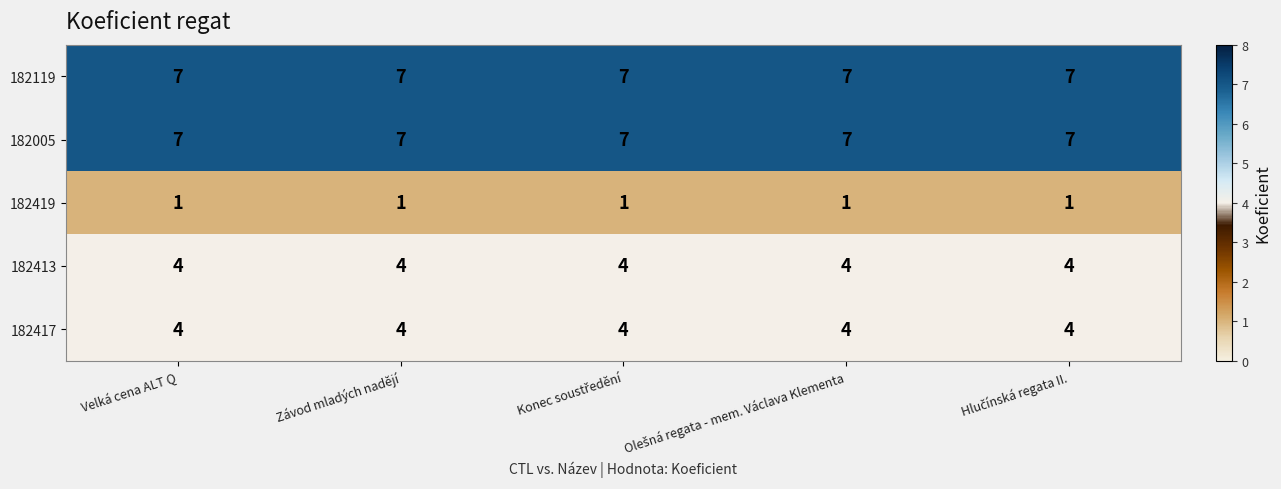

At how many categories does at least one series exceed 2?

5